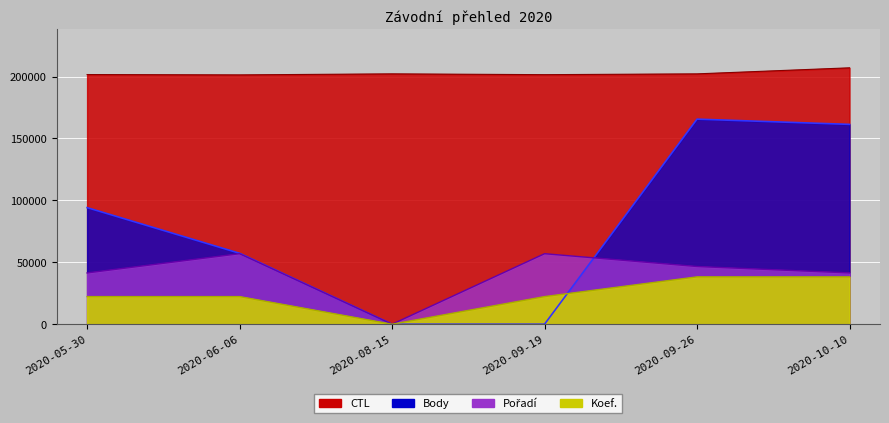

Where is the first local maximum for Body?

2020-09-26